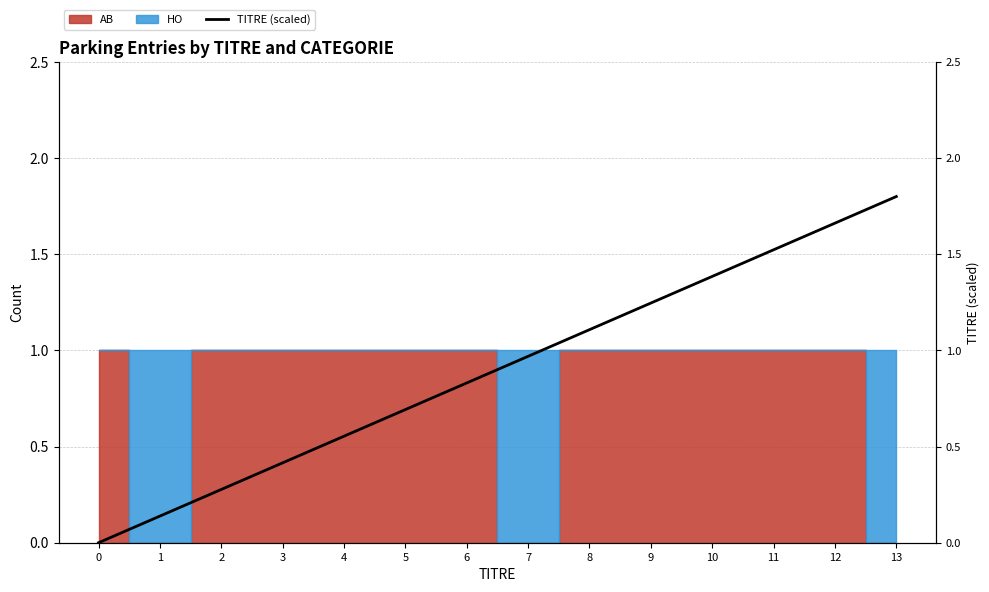

Reading right to left, what are all the values shown in this chart?

13=1.8	12=1.7	11=1.5	10=1.4	9=1.2	8=1.1	7=1.0	6=0.8	5=0.7	4=0.6	3=0.4	2=0.3	1=0.1	0=0.0